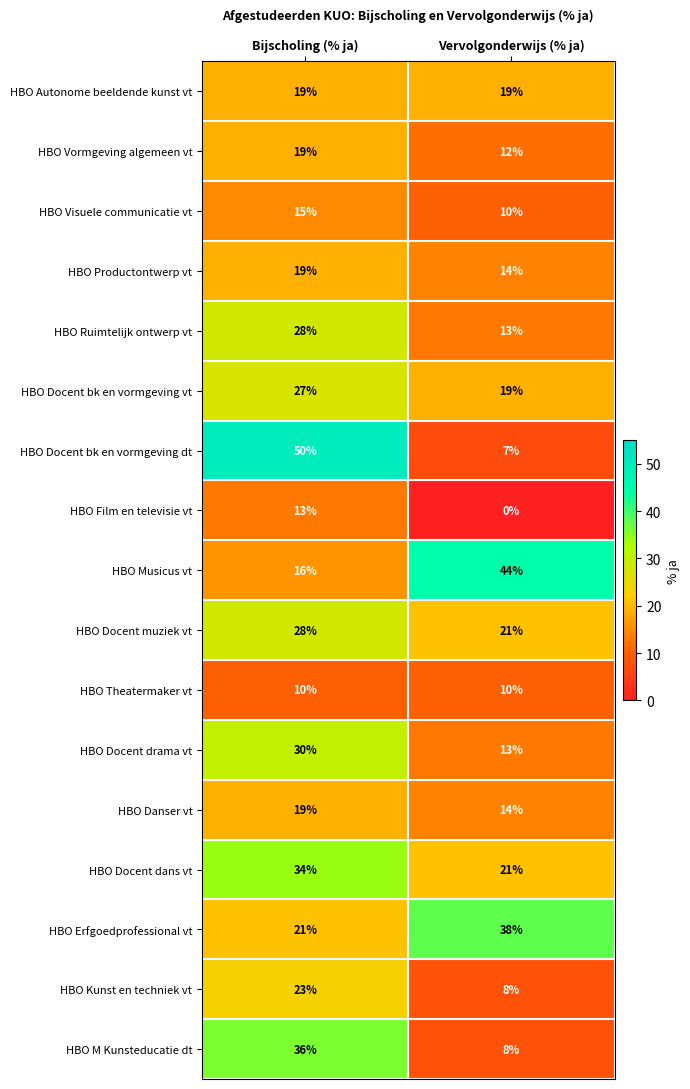

What is the difference between the maximum and minimum values in the HBO Docent muziek vt series?

7